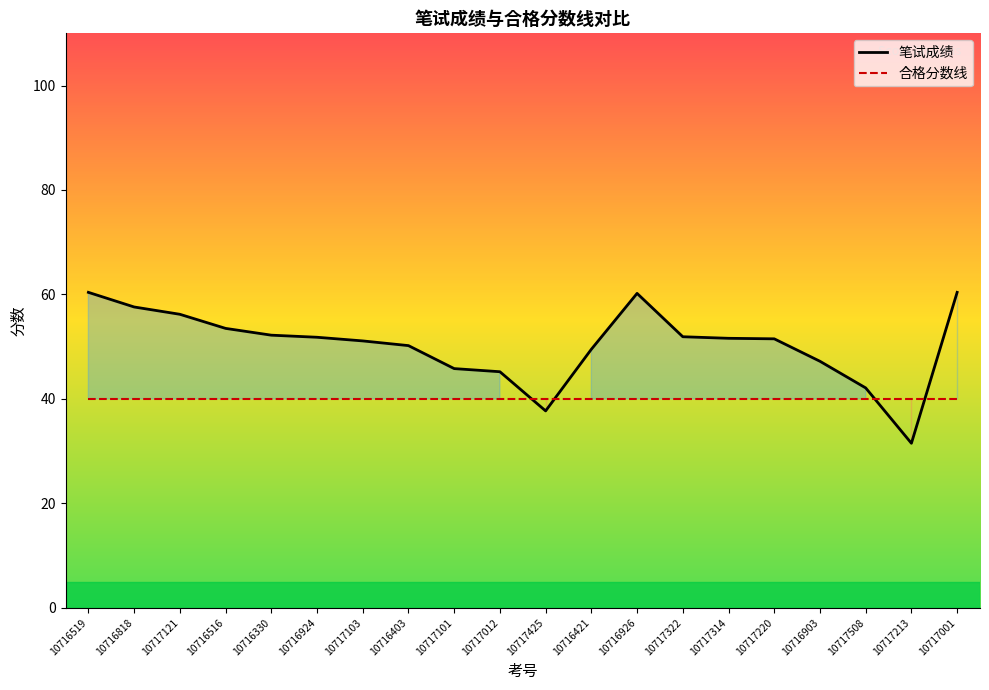

List the labels in order of 合格分数线 value, smallest first.

10716519, 10716818, 10717121, 10716516, 10716330, 10716924, 10717103, 10716403, 10717101, 10717012, 10717425, 10716421, 10716926, 10717322, 10717314, 10717220, 10716903, 10717508, 10717213, 10717001